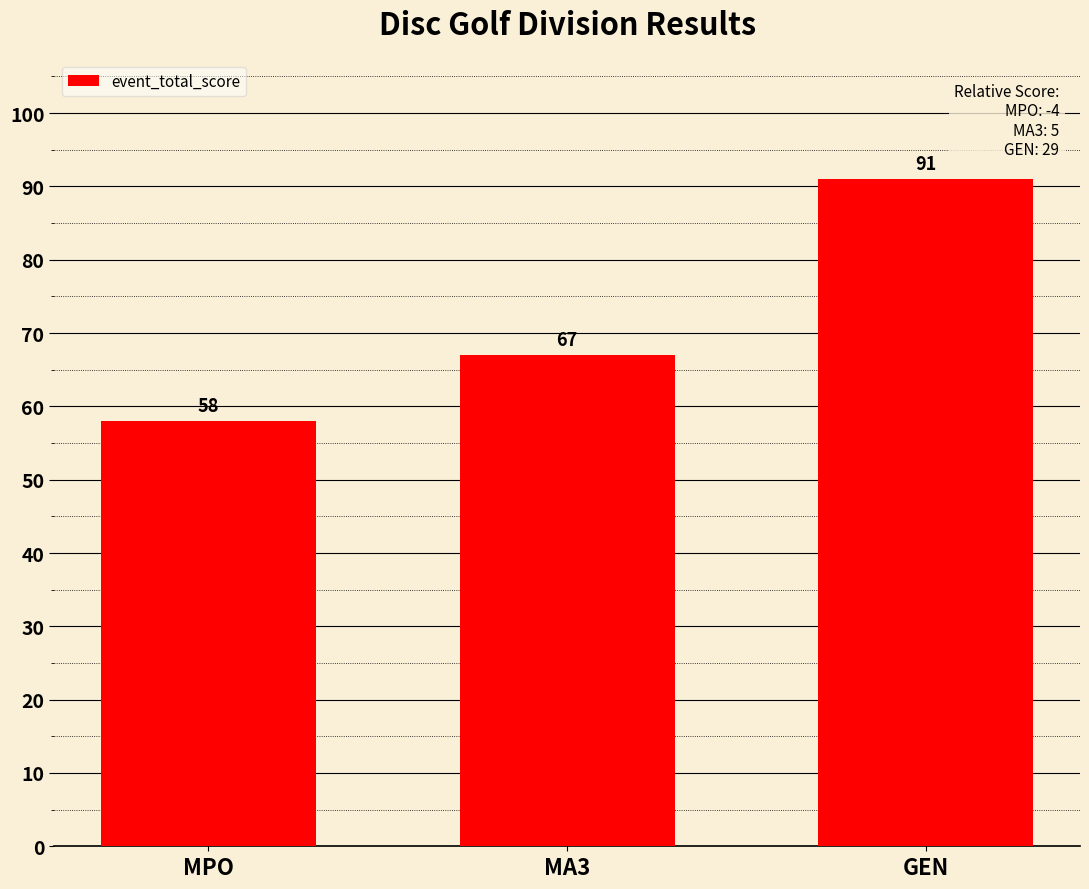

How many values are between 58 and 91?

3